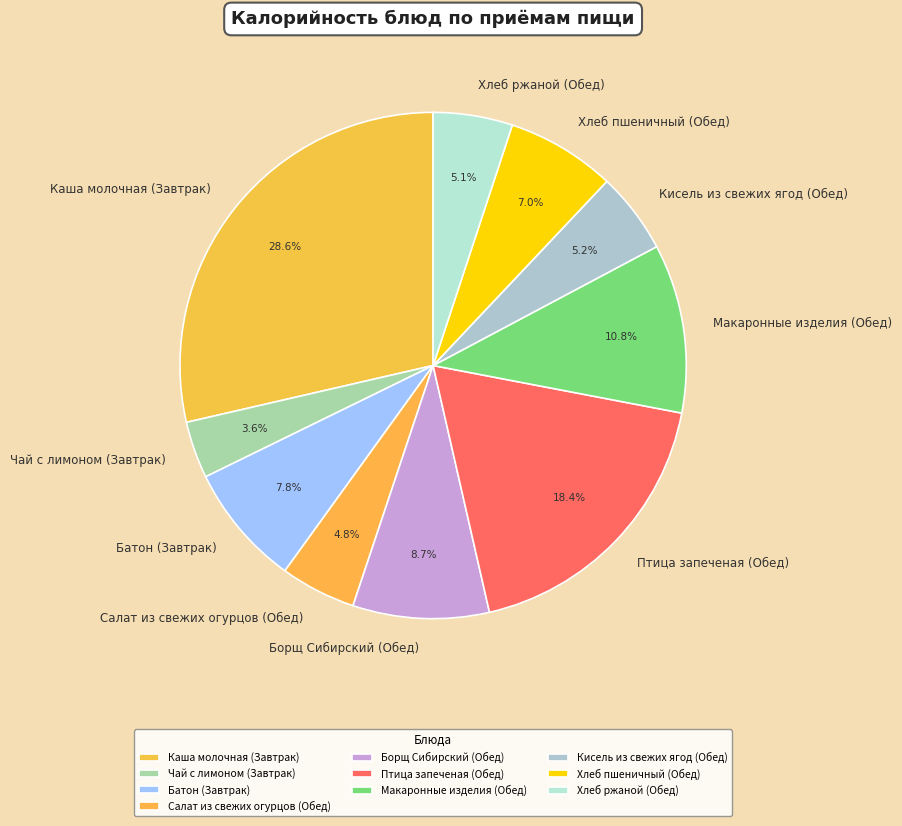

Approximately how many times larger is the value at Хлеб пшеничный (Обед) compared to Чай с лимоном (Завтрак)?

1.9